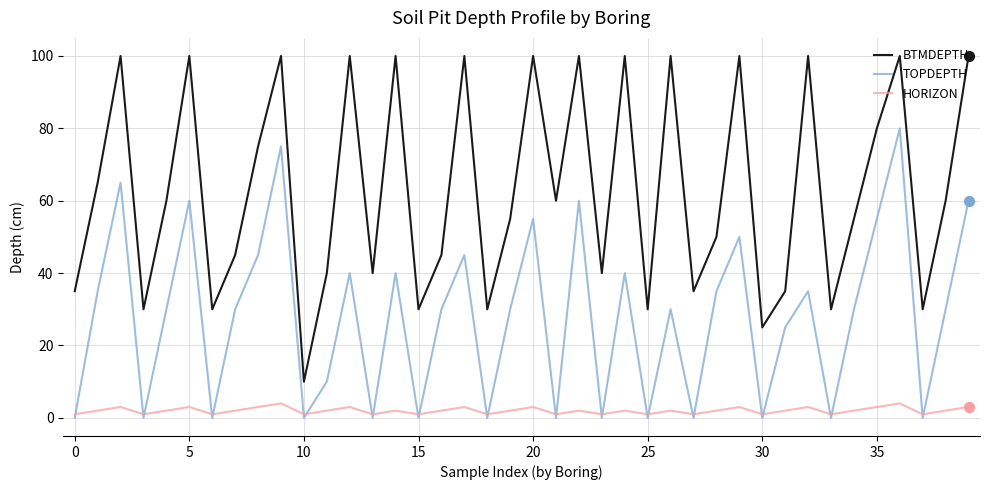

Which series has the largest range (max minus min)?

BTMDEPTH